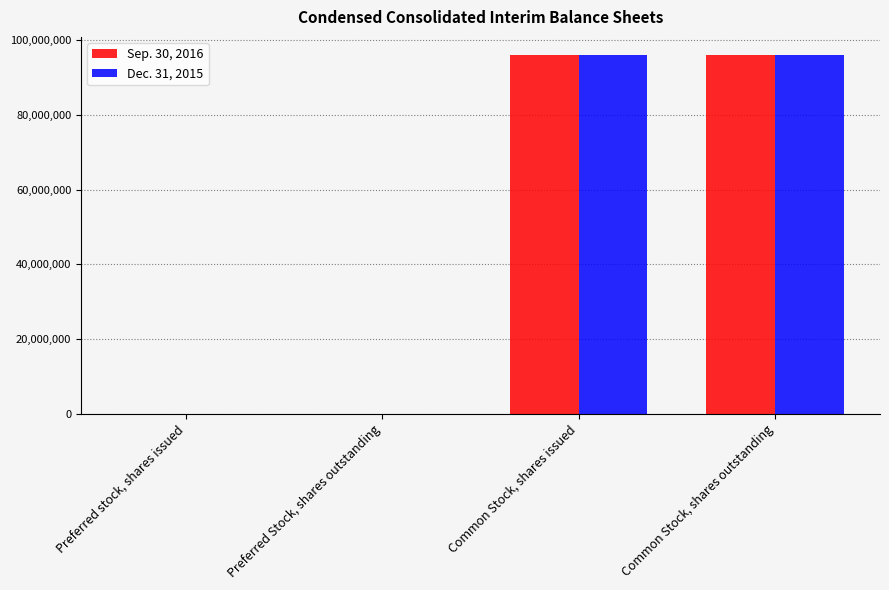

What is the total value across all series at Common Stock, shares issued?

192228884